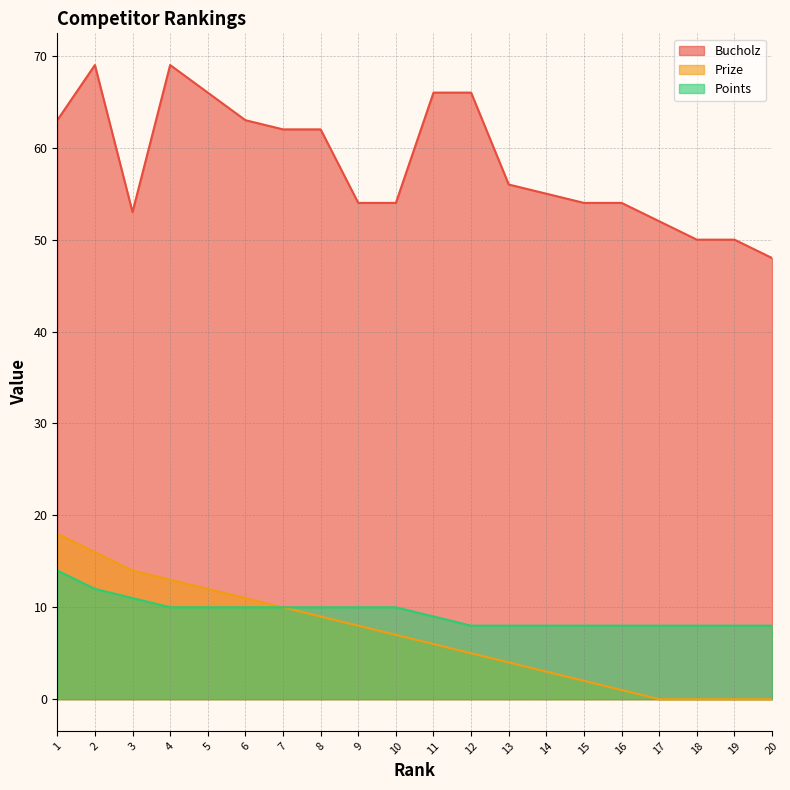

The Bucholz series shows 101 at 5. True or false?

False